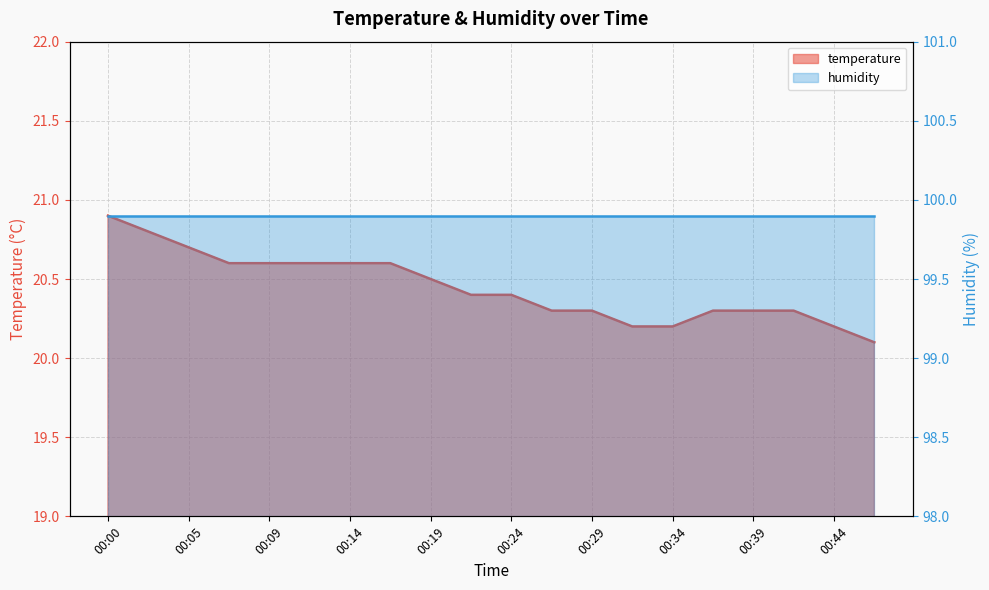

Which category has the lowest value across all series?

00:46